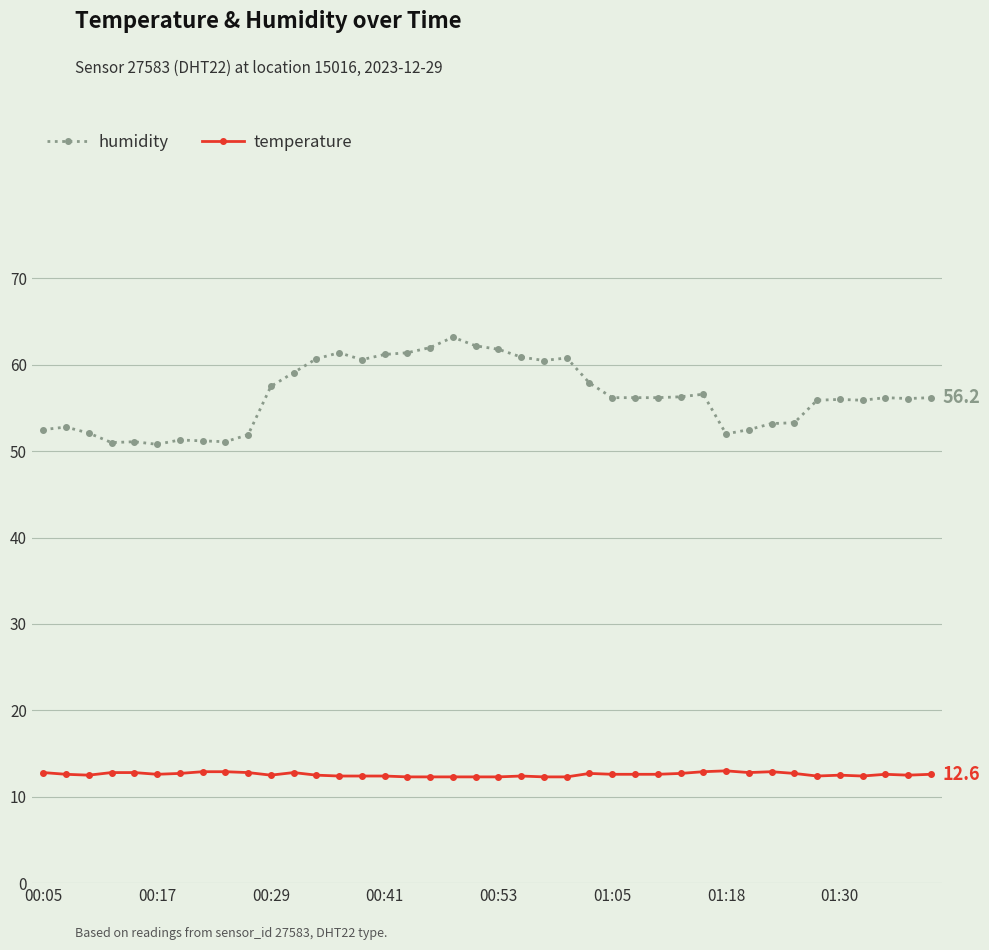

Which series has the largest range (max minus min)?

humidity